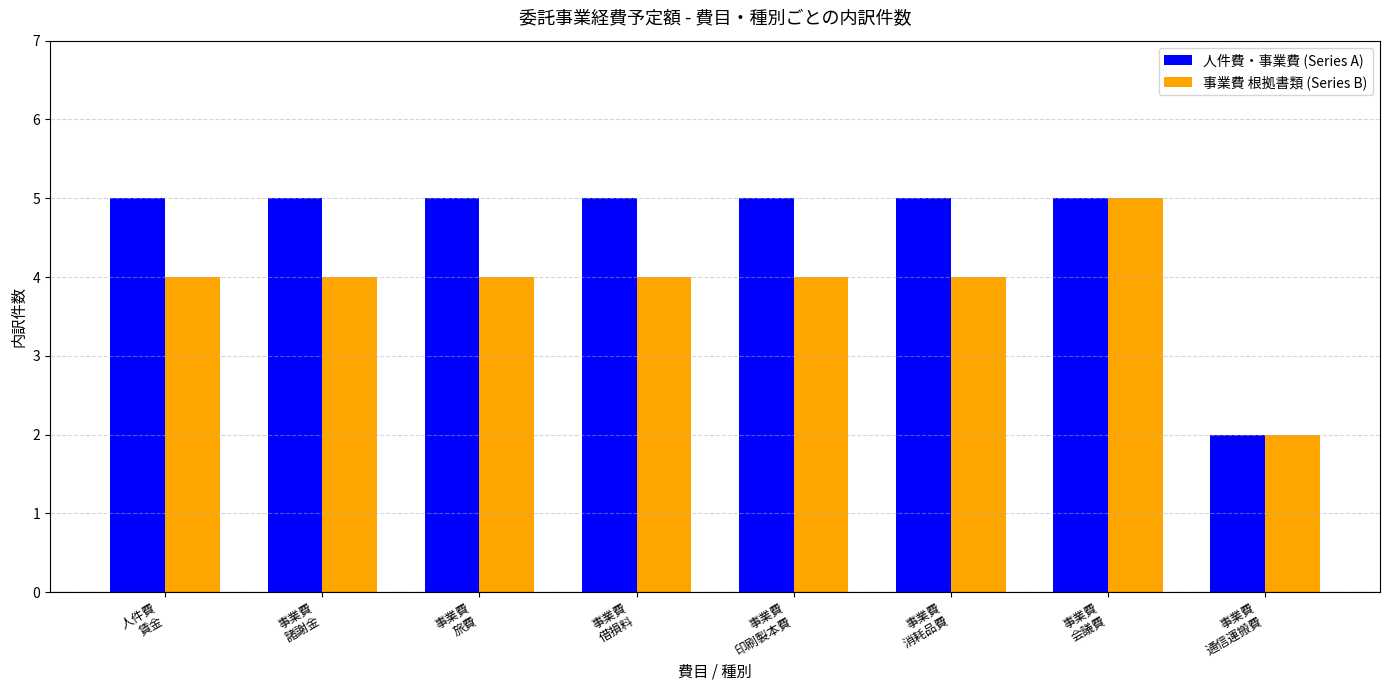

What is the maximum value shown in the chart?

5